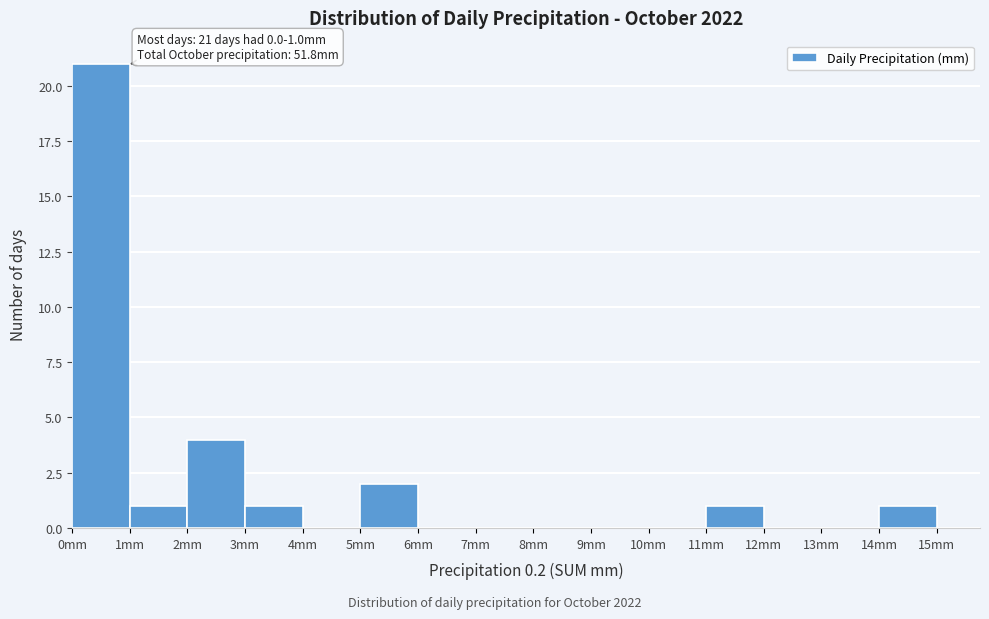

Over which range of the x-axis is the bar tallest?

0 to 1